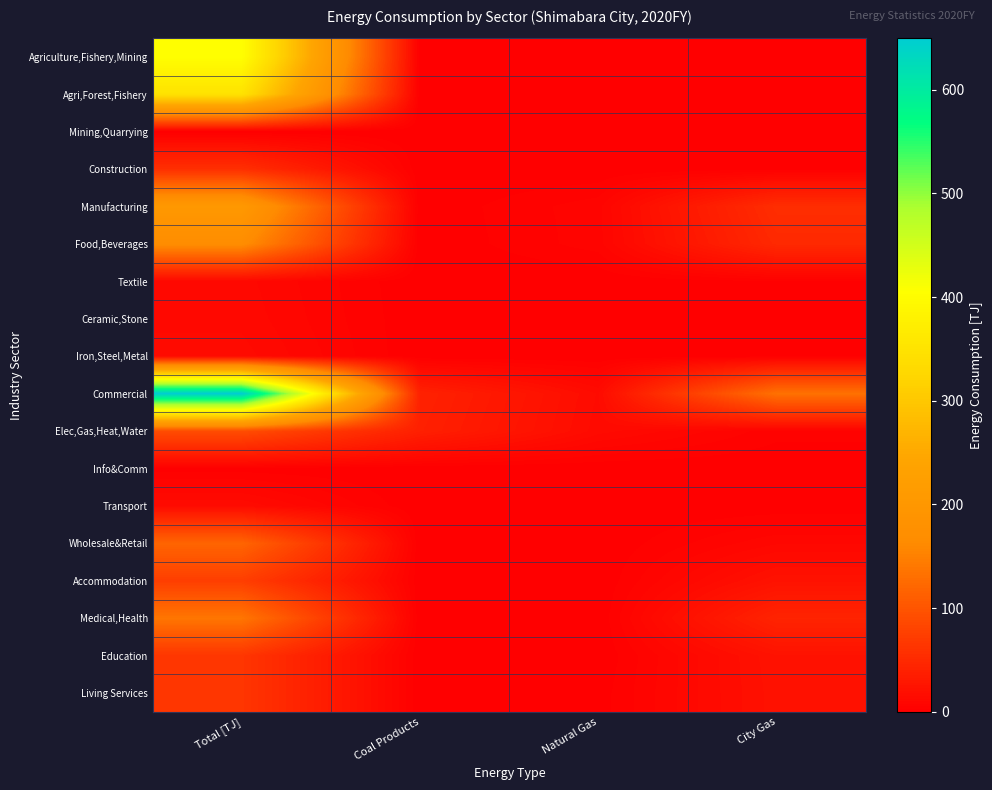

Which series has the largest range (max minus min)?

Commercial